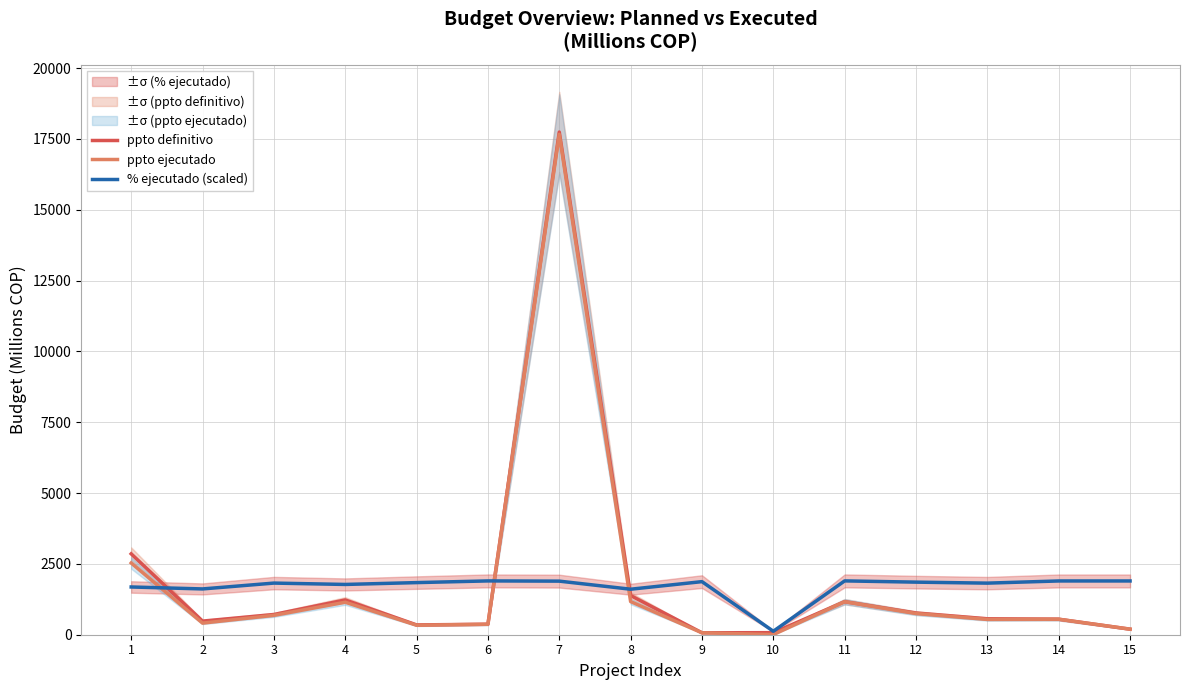

True or false: ppto definitivo and ppto ejecutado cross at least once.

False